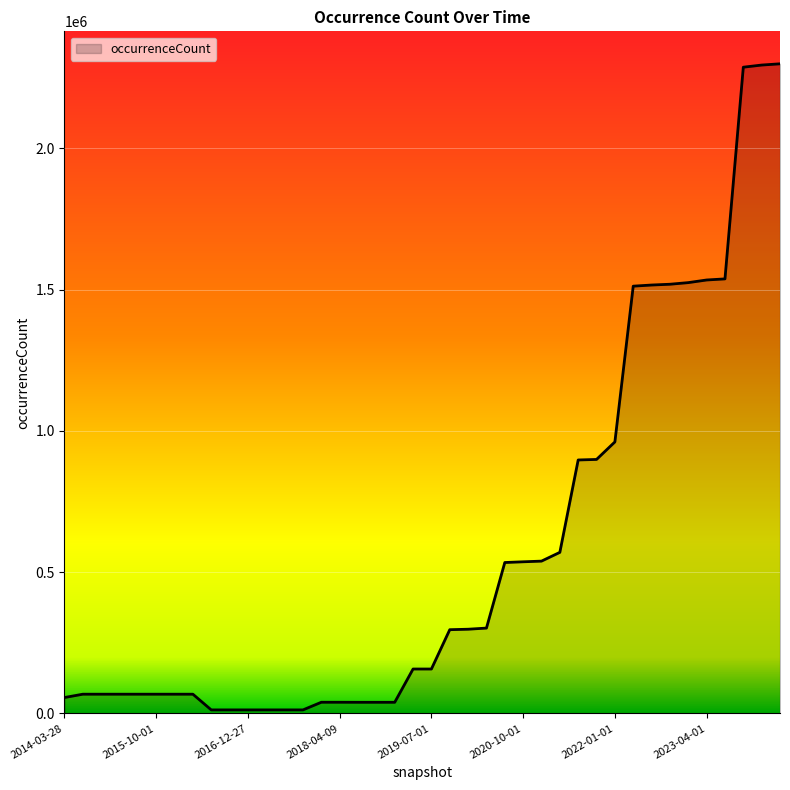

What is the maximum value shown in the chart?

2299796